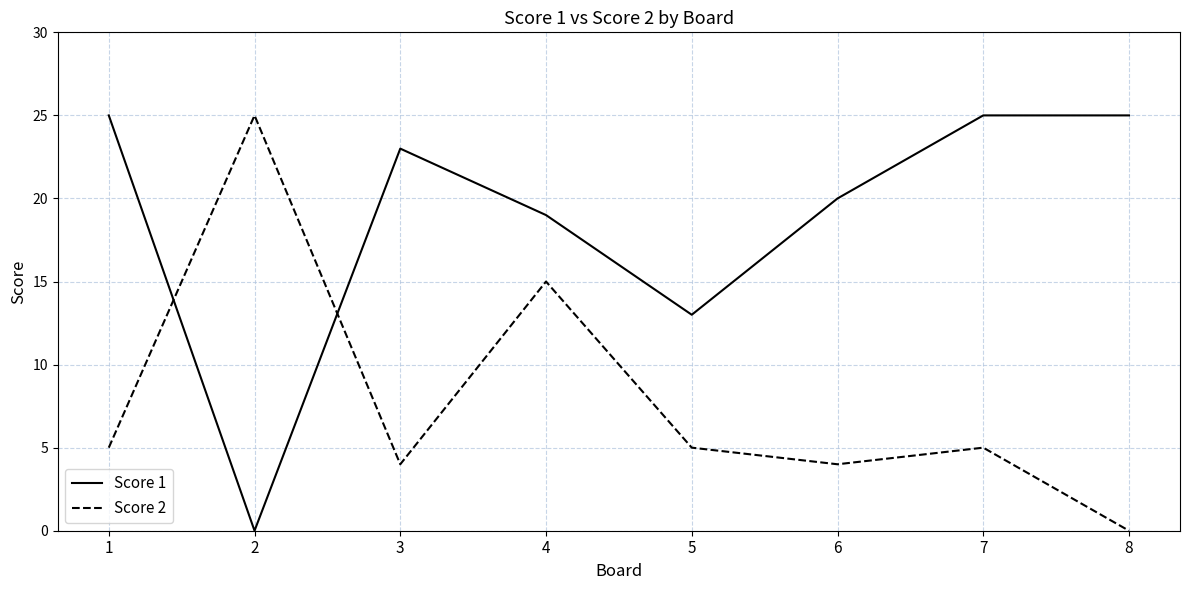

Reading right to left, what are all the values shown in this chart?

Score 1: 25	25	20	13	19	23	0	25
Score 2: 0	5	4	5	15	4	25	5